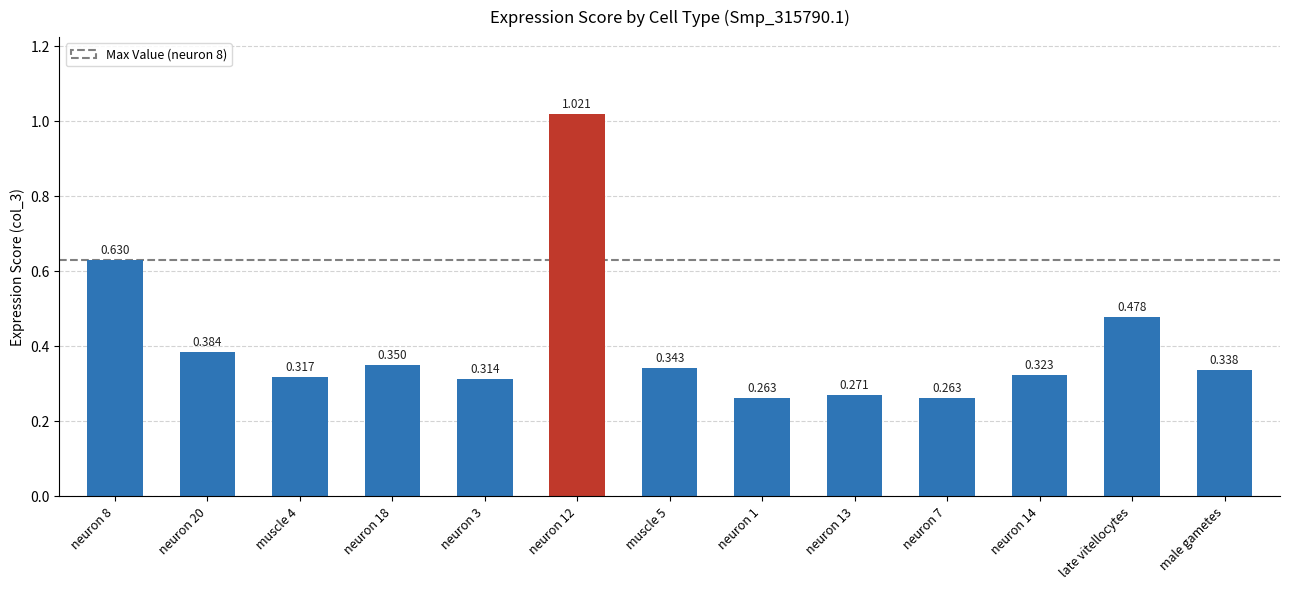

Between neuron 7 and late vitellocytes, which is larger?

late vitellocytes